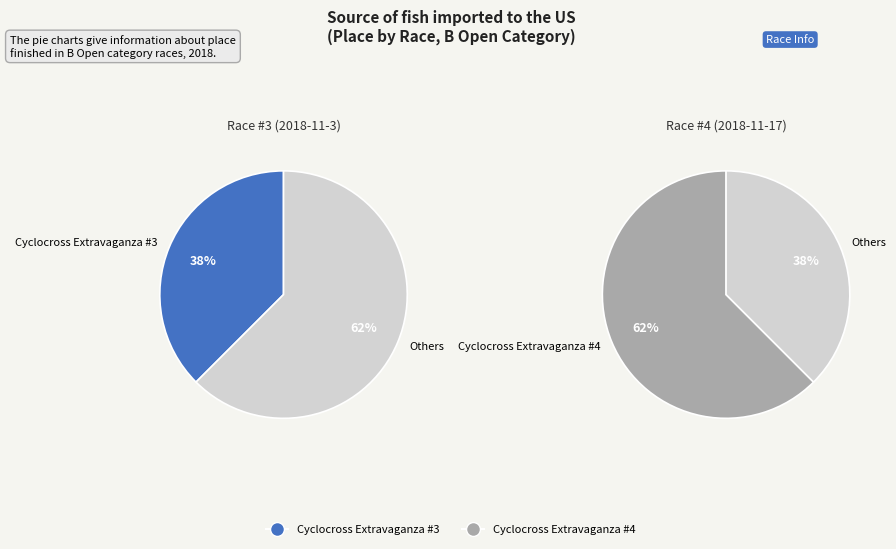

To the nearest percent, what is the difference between the Cyclocross Extravaganza #4 and Cyclocross Extravaganza #3 slice percentages?

25%